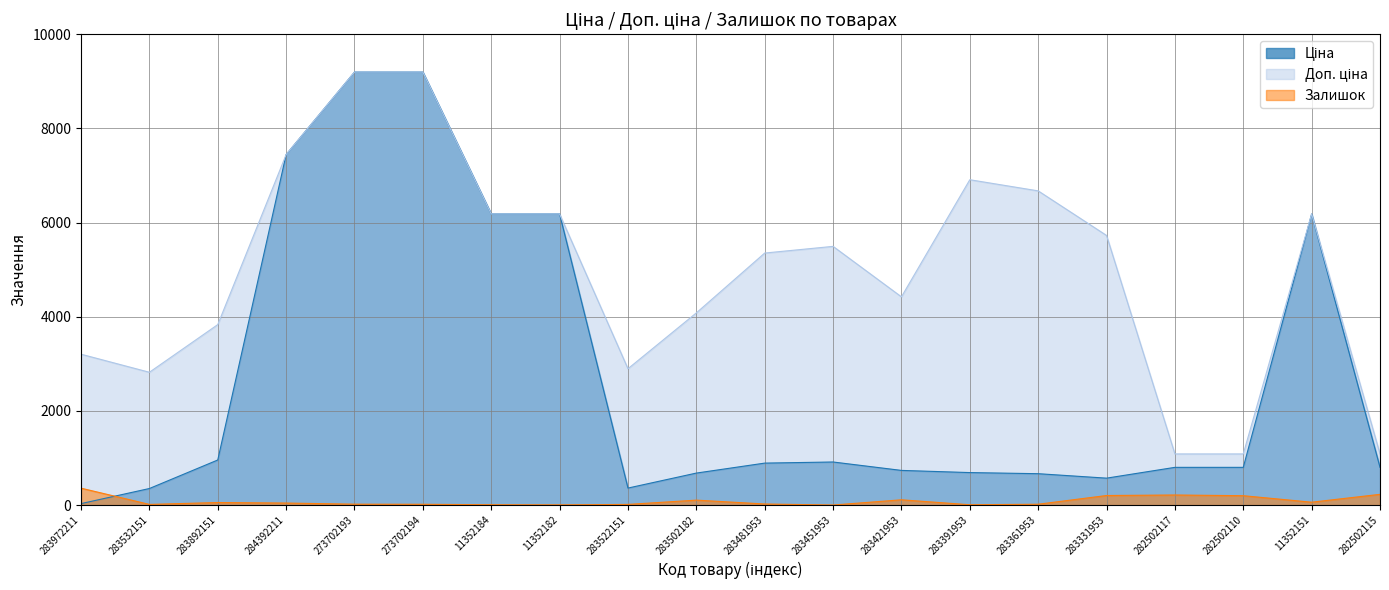

Rank the series at 283502182 from lowest to highest value.

Залишок, Ціна, Доп. ціна